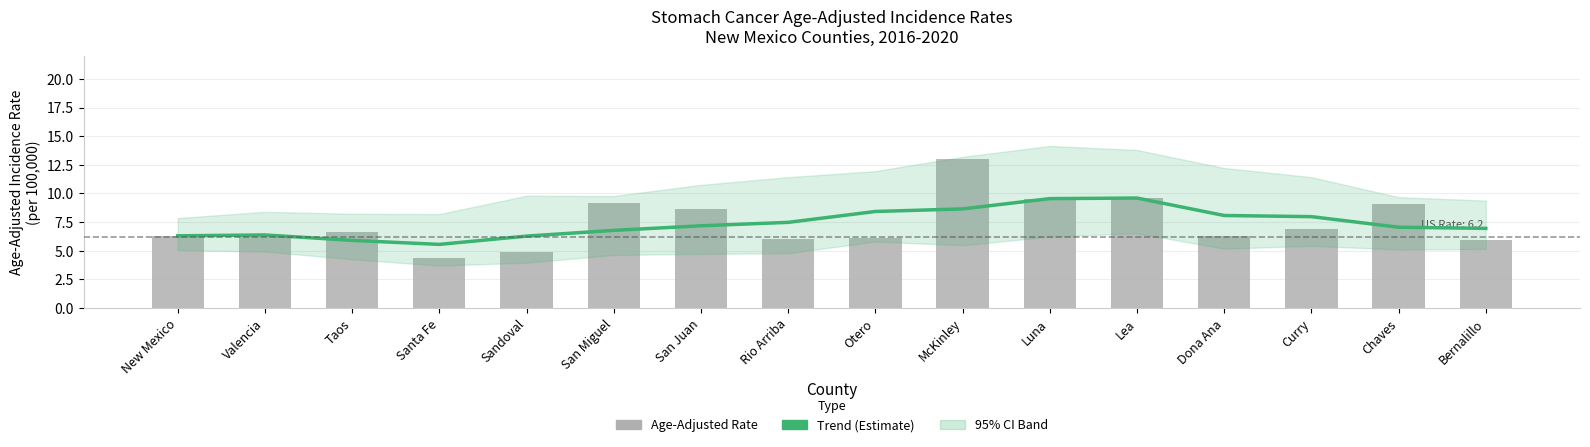

What is the approximate value of Trend (Estimate) at San Miguel?

6.8